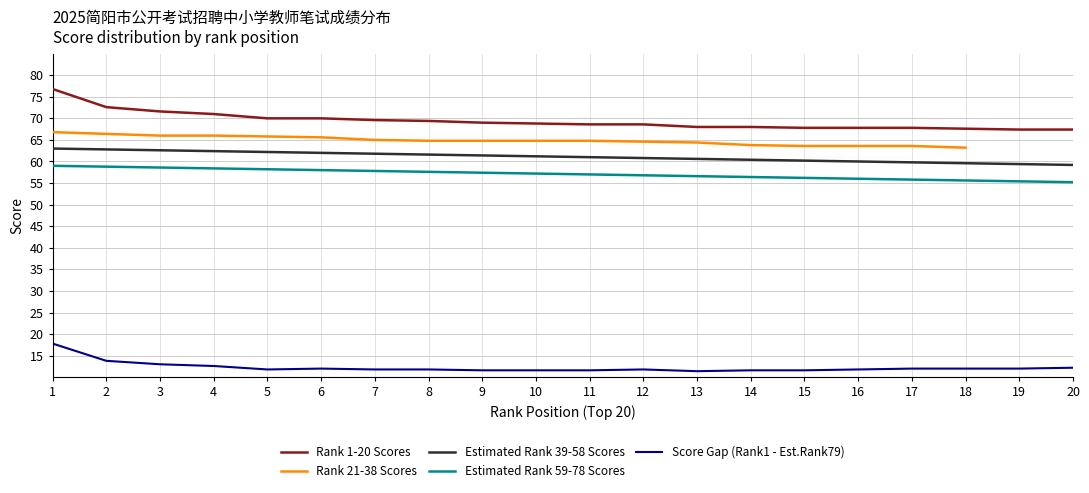

True or false: Rank 21-38 Scores and Estimated Rank 39-58 Scores intersect in this chart.

False